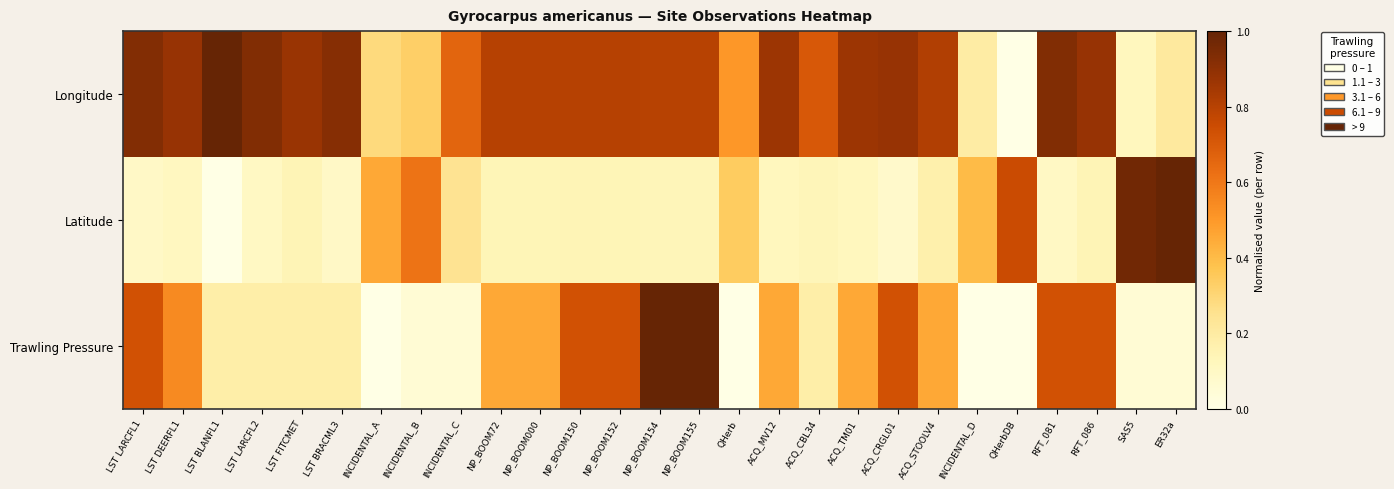

At which category is the sum across all series the highest?

NP_BOOM154